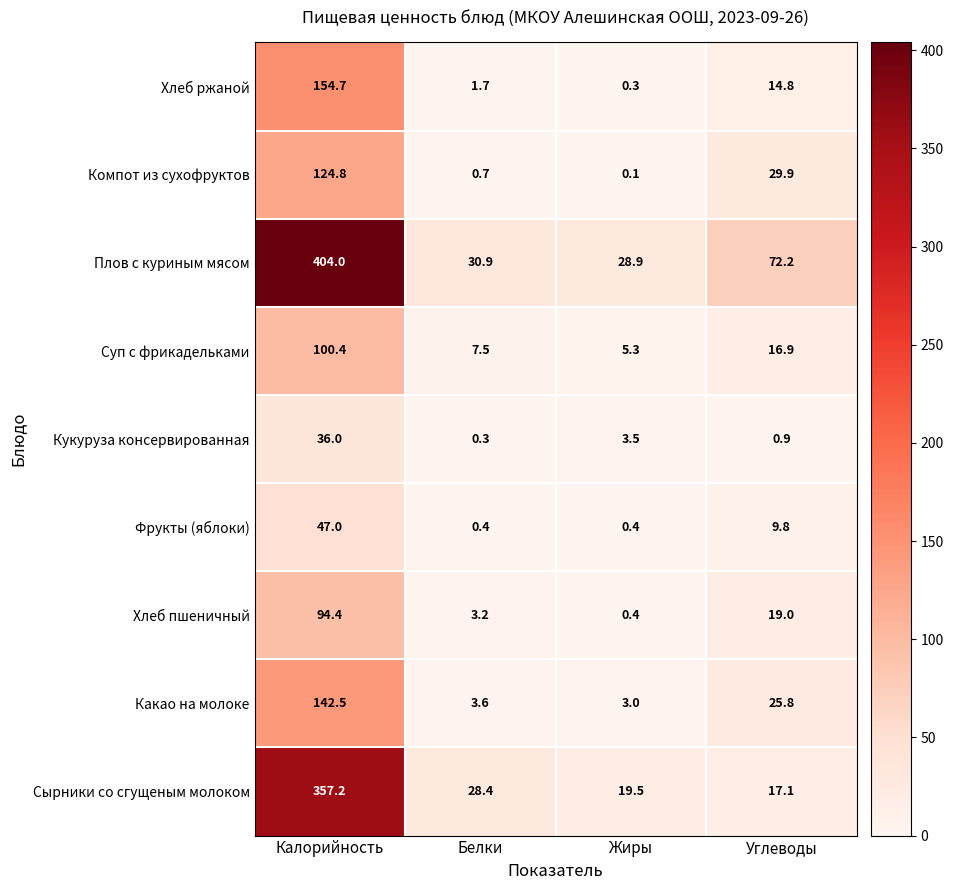

Which series changed the most between Калорийность and Белки?

Плов с куриным мясом